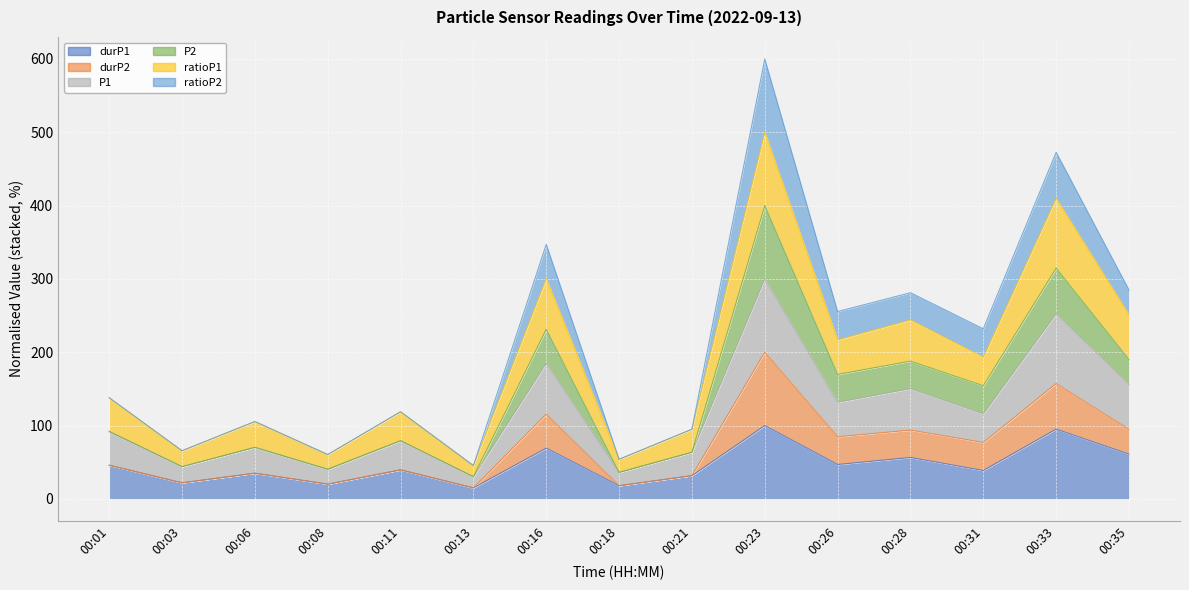

True or false: P1 and durP1 cross at least once.

False